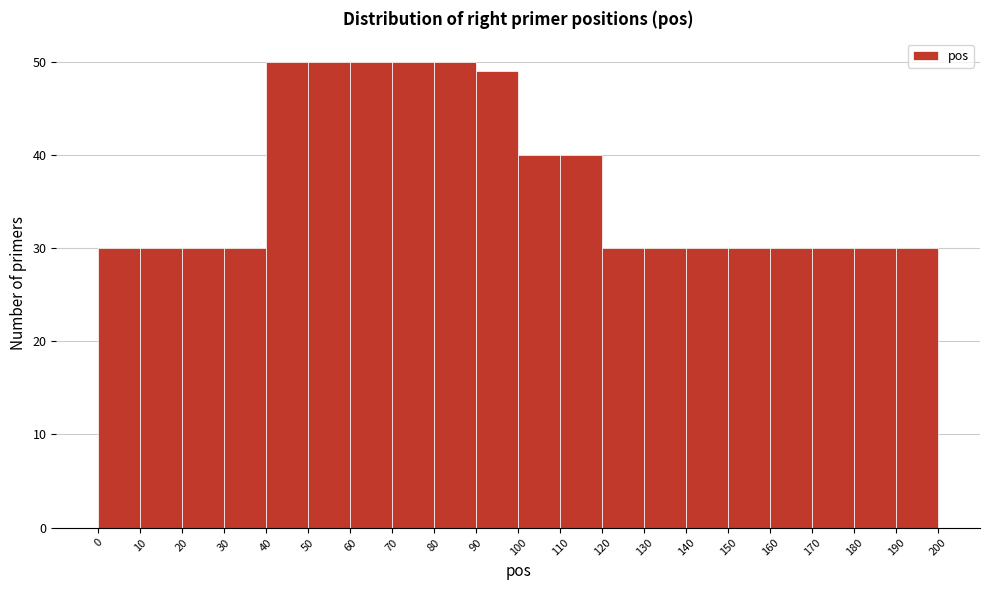

How tall is the bar that spans 90 to 100 on the x-axis? The values are not printed on the chart, so give them approximately, as read against the axis.

49